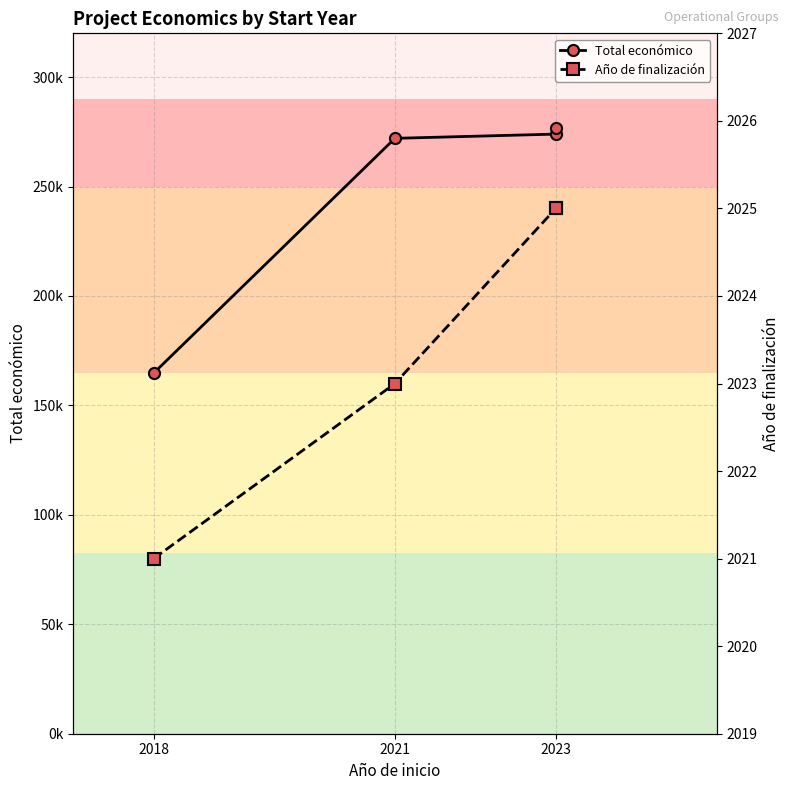

How many values in the Total económico series exceed 273965?

1